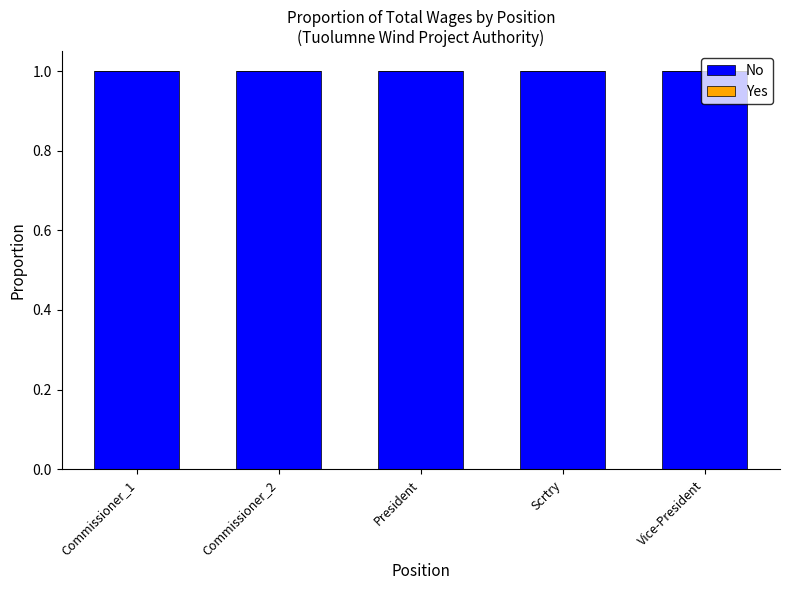

How many data points does each series have?

5